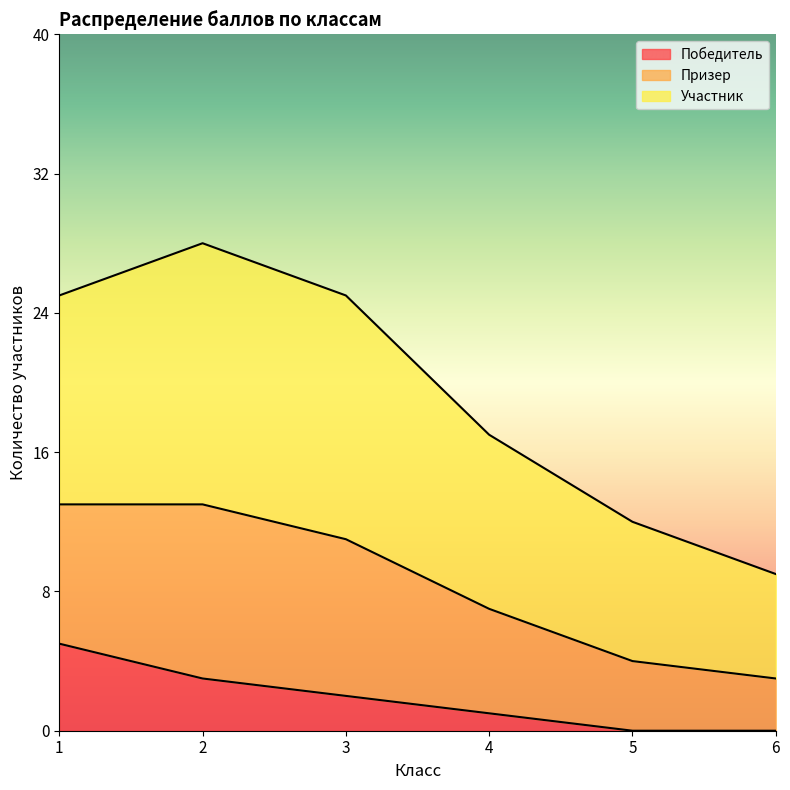

True or false: Победитель has more than 2 points higher than both neighbors.

False